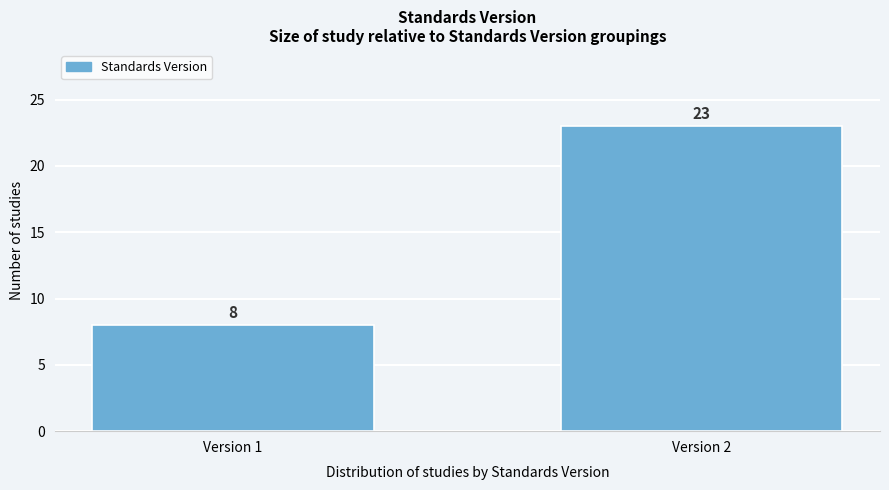

Reading right to left, extract all data points from this chart.

23	8